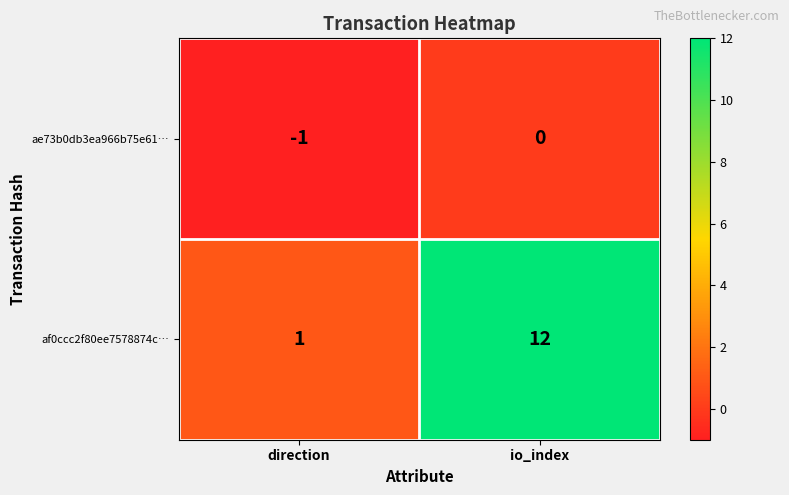

At how many categories does at least one series exceed 0?

2